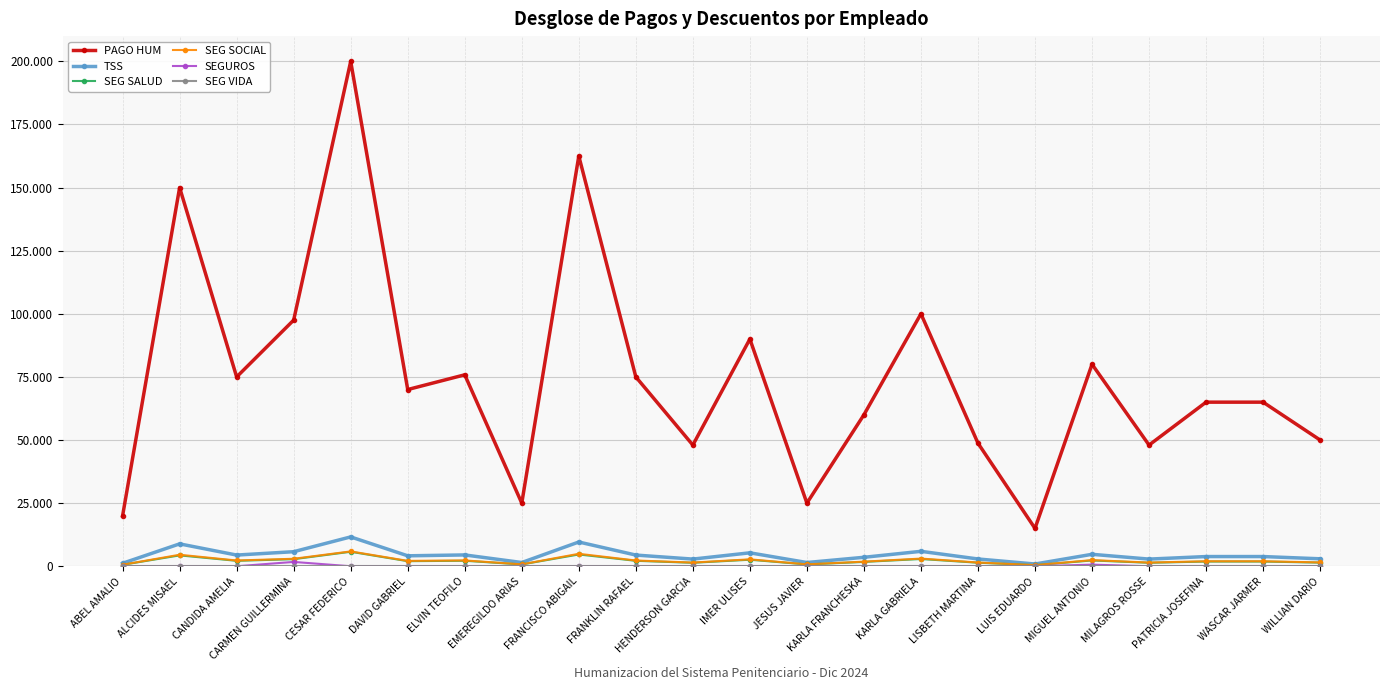

Which series has the largest total across all categories?

PAGO HUM